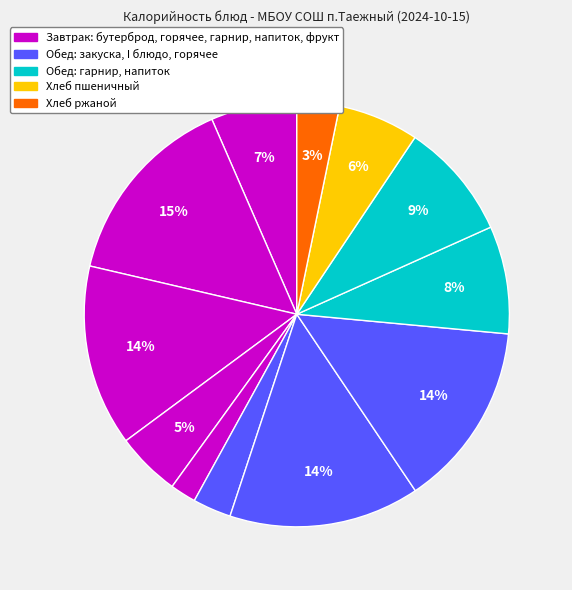

Count the number of slices in the pie.

12